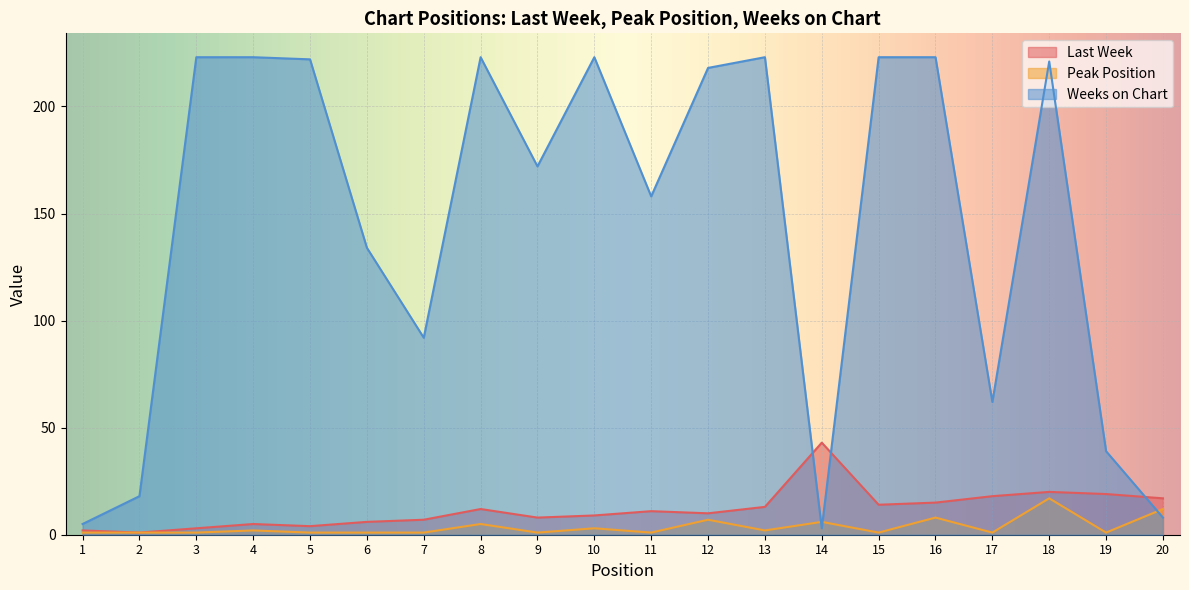

Read the Last Week value at 11, to the nearest 10.

10